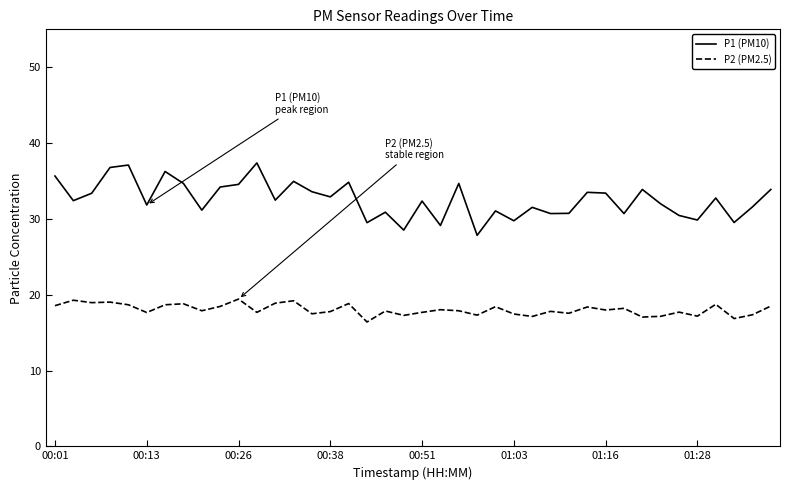

What is the minimum value shown in the chart?

16.4